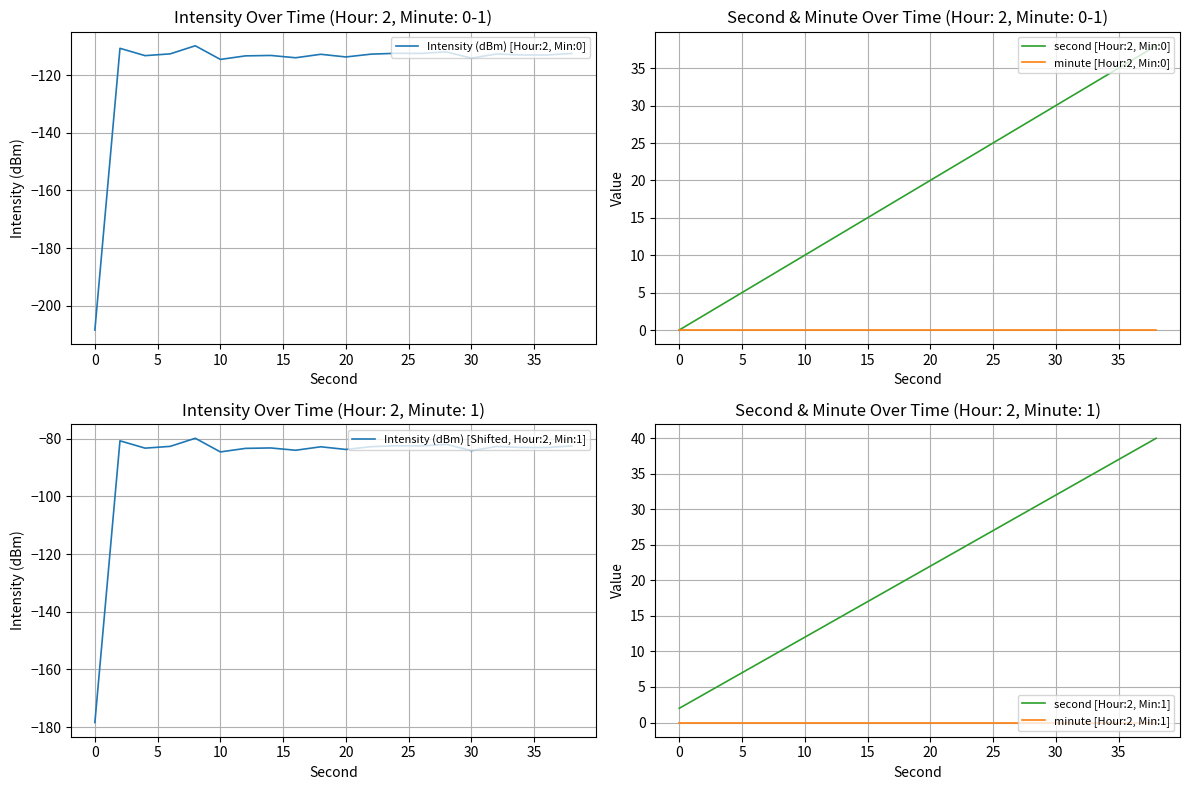

Which series has the largest range (max minus min)?

Intensity (dBm) [Hour:2, Min:0]